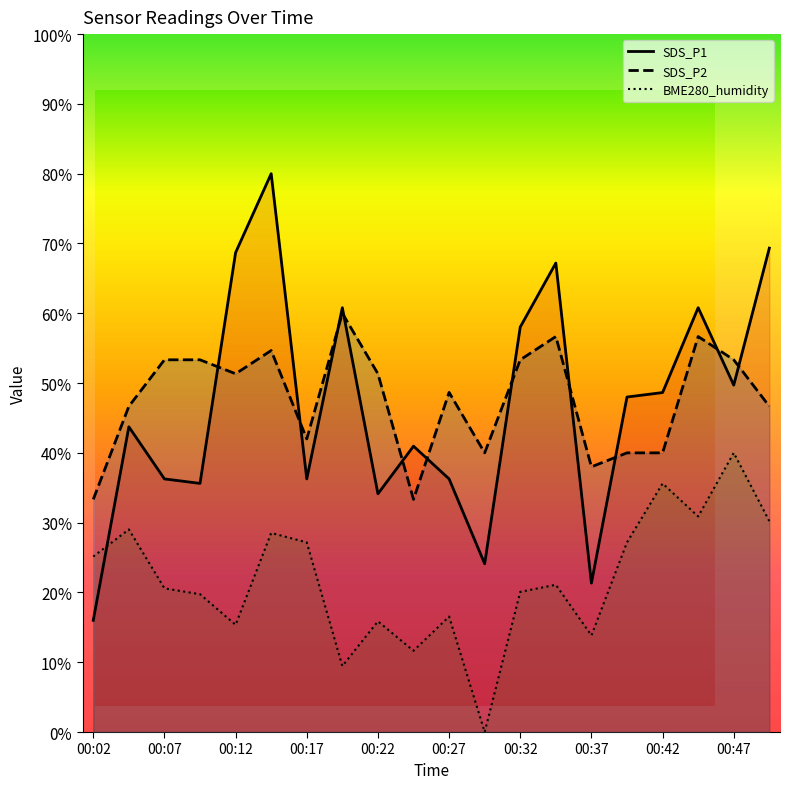

What are all the series names shown in the legend?

SDS_P1, SDS_P2, BME280_humidity